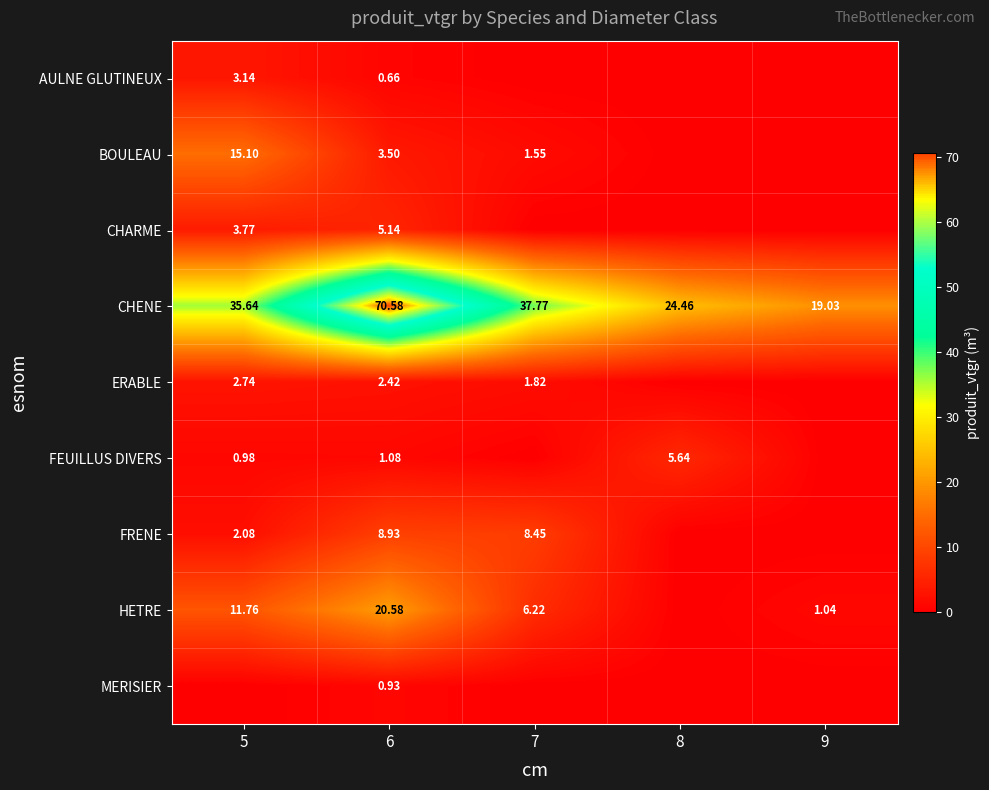

Is the value of FEUILLUS DIVERS at 8 greater than the value of BOULEAU at 6?

Yes